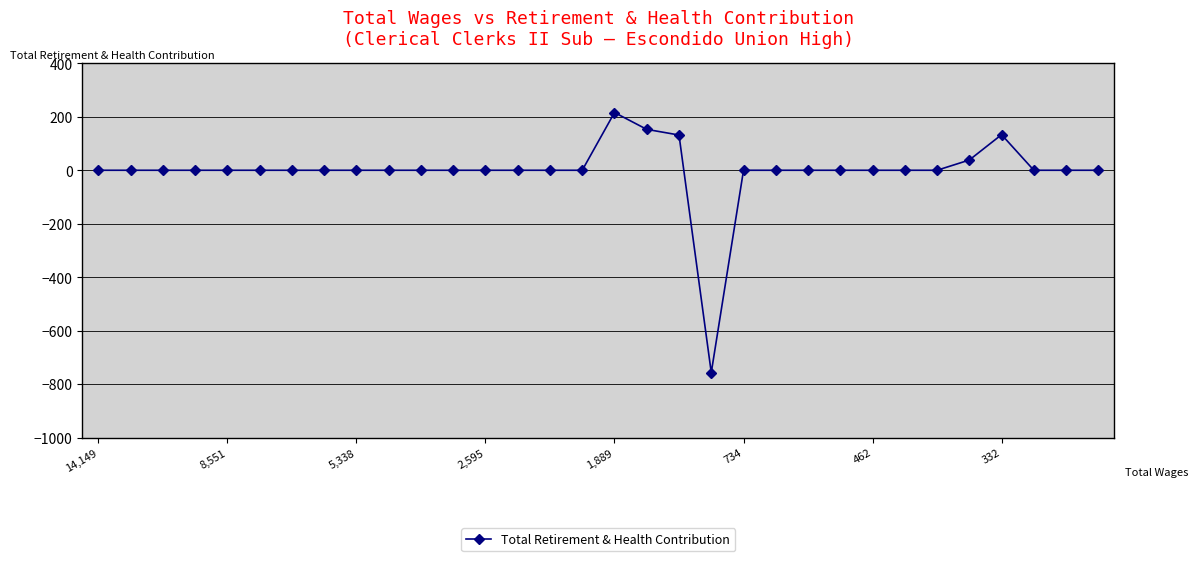

What is the difference between the maximum and minimum values?

973.0